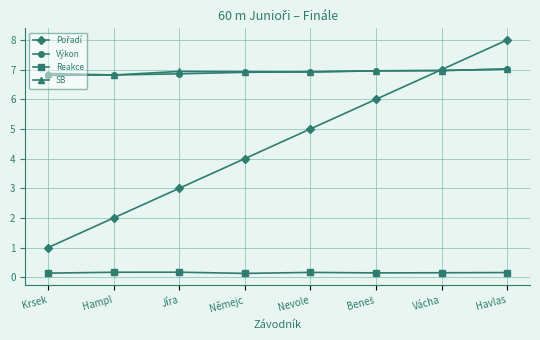

The SB series shows 4.2 at Jíra. True or false?

False